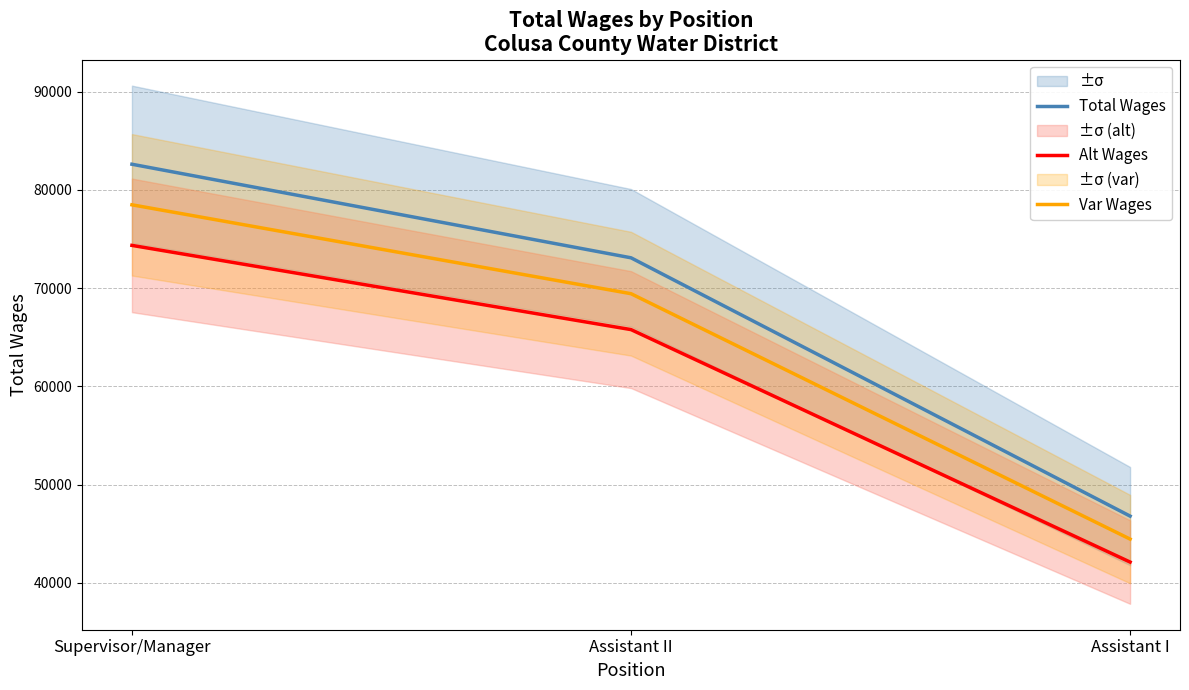

Which series has the largest total across all categories?

Total Wages